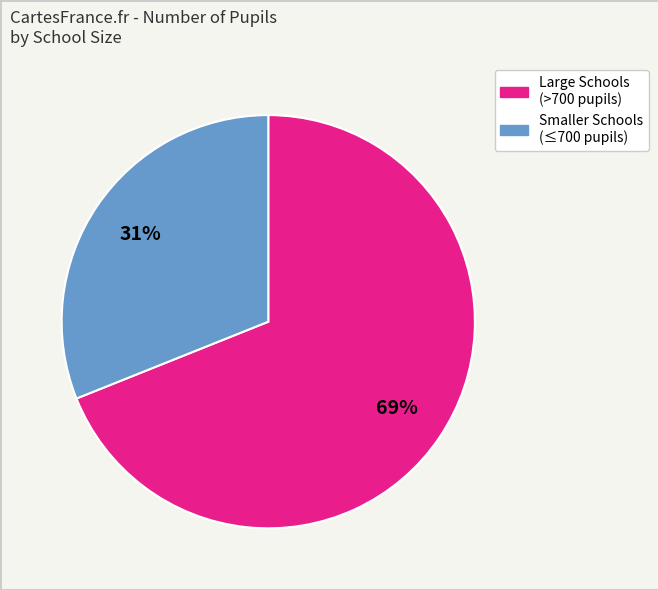

To the nearest percent, what is the average slice percentage?

50%